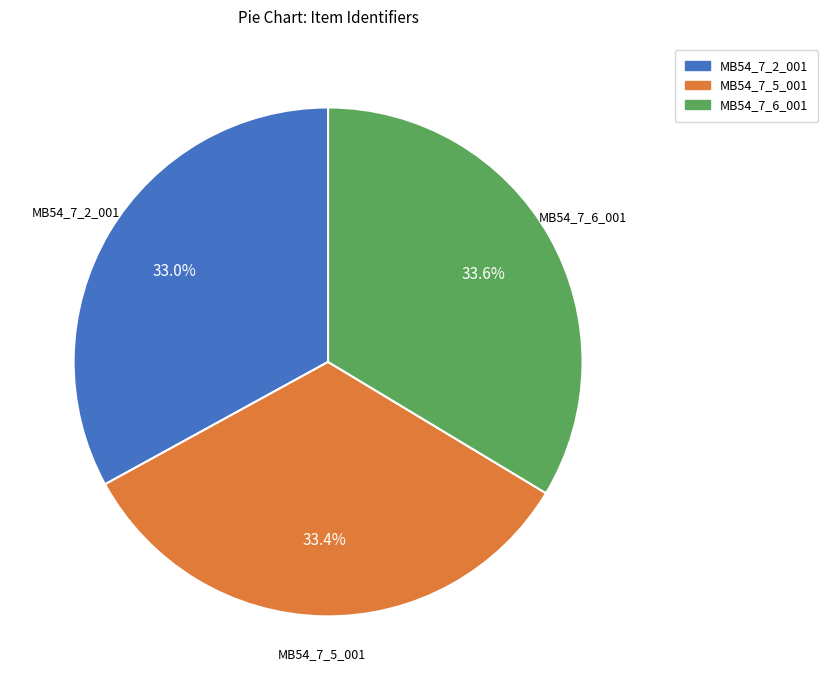

Does MB54_7_6_001 account for over 50% of the chart?

No